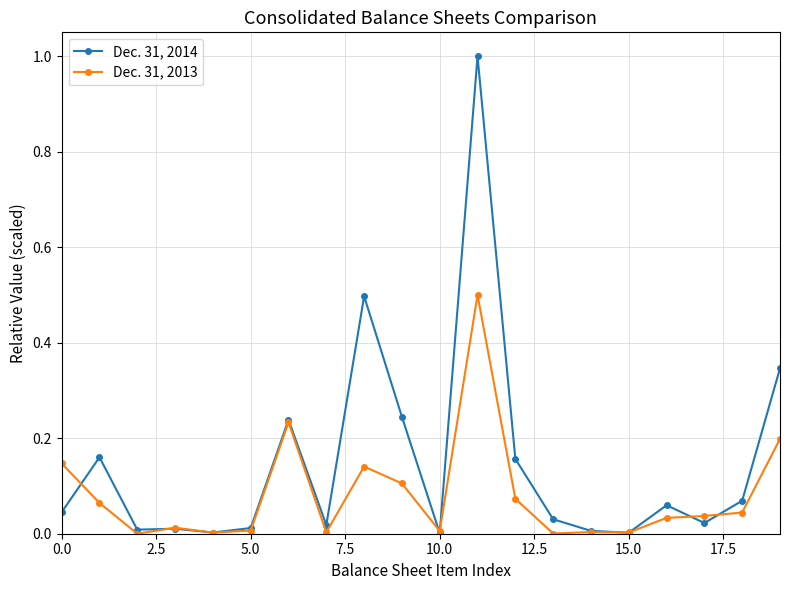

True or false: Dec. 31, 2013 has more than 1 points higher than both neighbors.

True